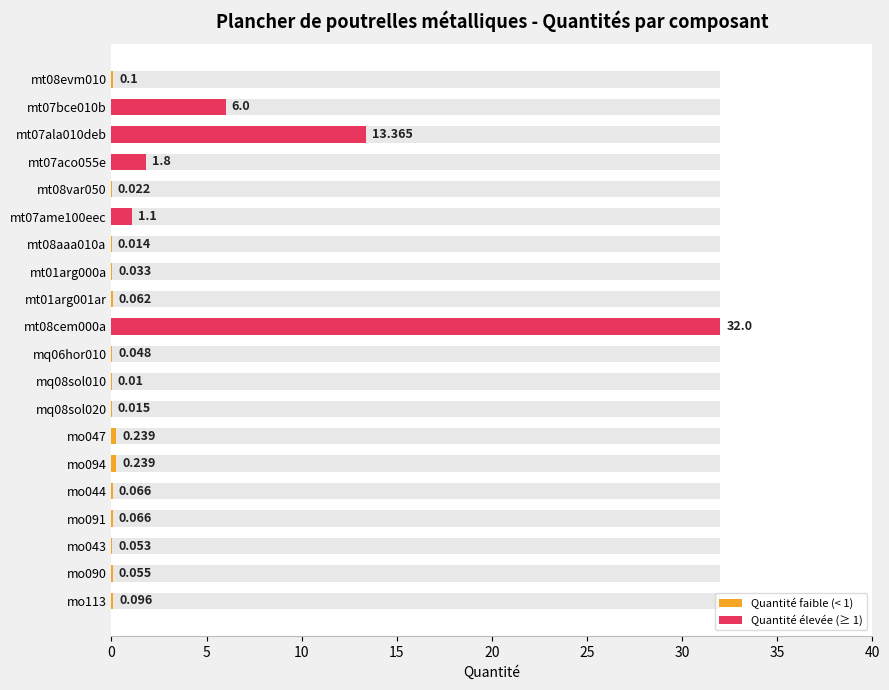

The value at mt08evm010 is 0.1. True or false?

True